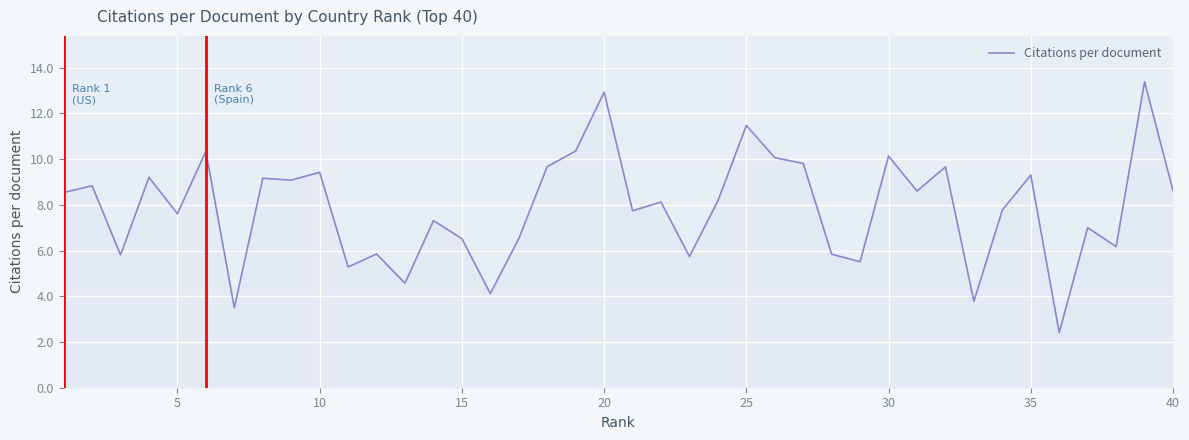

What is the minimum value shown in the chart?

2.4